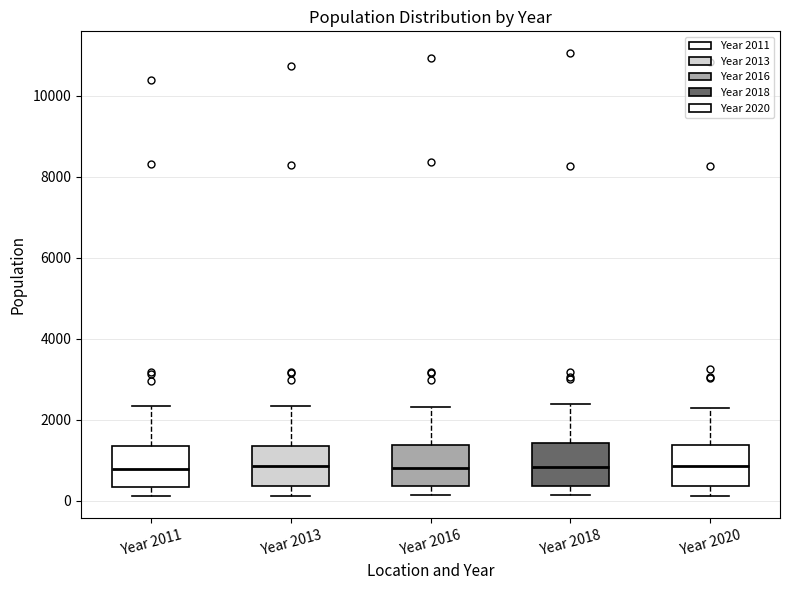

Reading left to right, transcribe this box plot: for each box, give where its median line is, the range the box spans, and where its two whiskers end, as read against the y-axis. The values are not printed on the chart, so give them approximately, as read against the axis.

Year 2011: median 800, box 400 to 1400, whiskers 200 to 2400
Year 2013: median 800, box 400 to 1400, whiskers 200 to 2400
Year 2016: median 800, box 400 to 1400, whiskers 200 to 2400
Year 2018: median 800, box 400 to 1400, whiskers 200 to 2400
Year 2020: median 800, box 400 to 1400, whiskers 200 to 2200